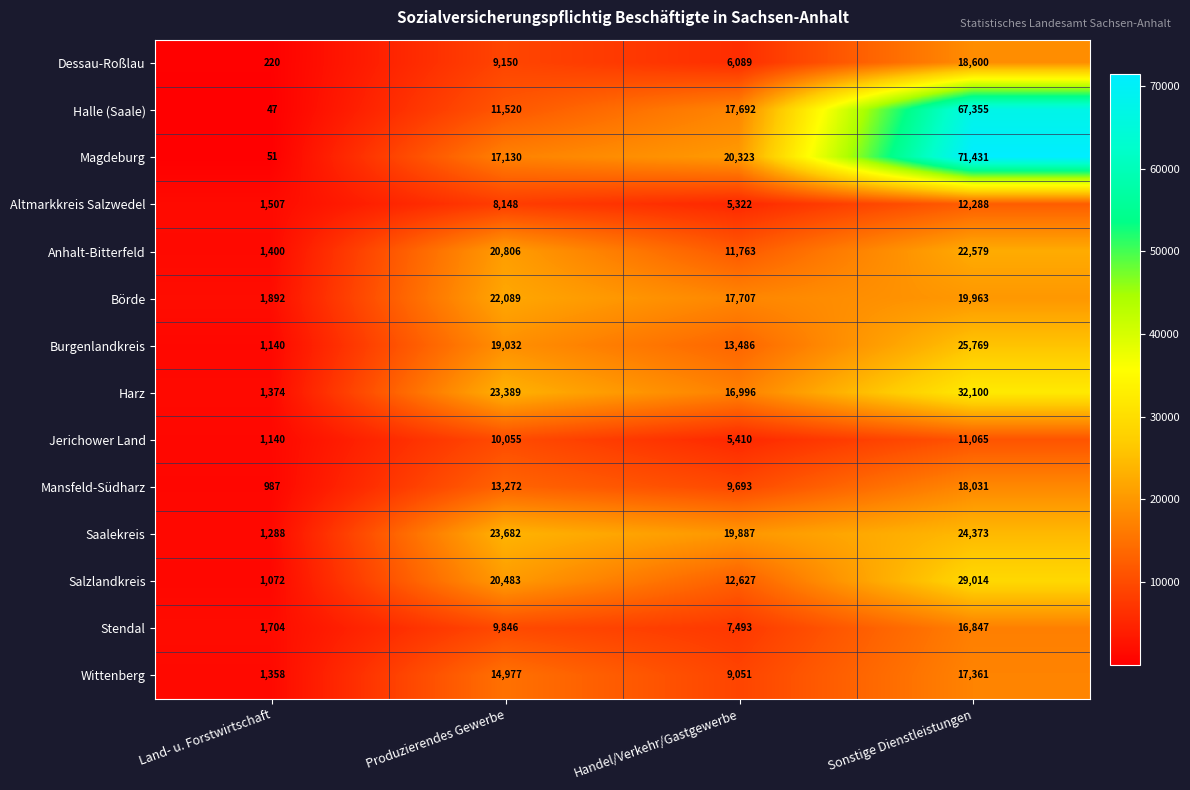

Which series has the largest total across all categories?

Magdeburg